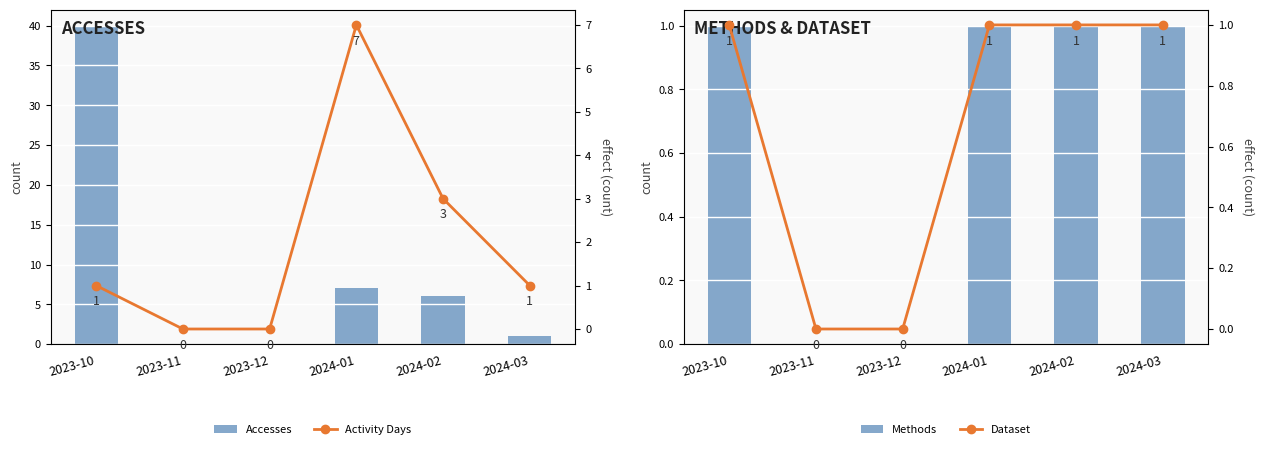

At 2024-03, list the series in order from smallest to largest.

Accesses, Methods, Activity Days, Dataset